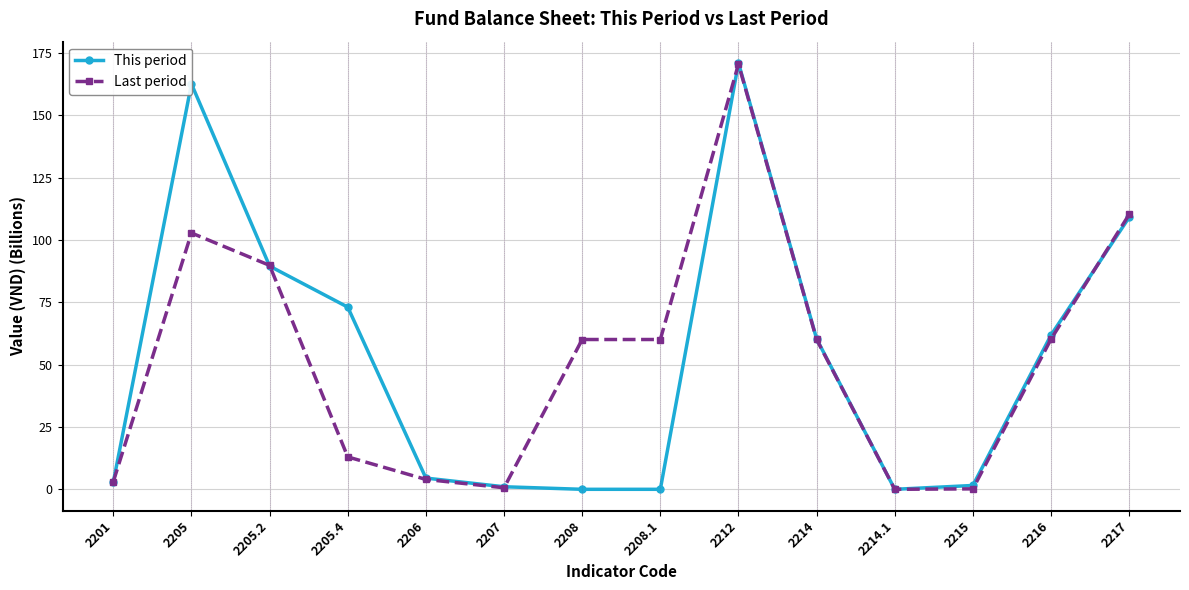

Is it true that Last period equals 102.8 at 2205?

True